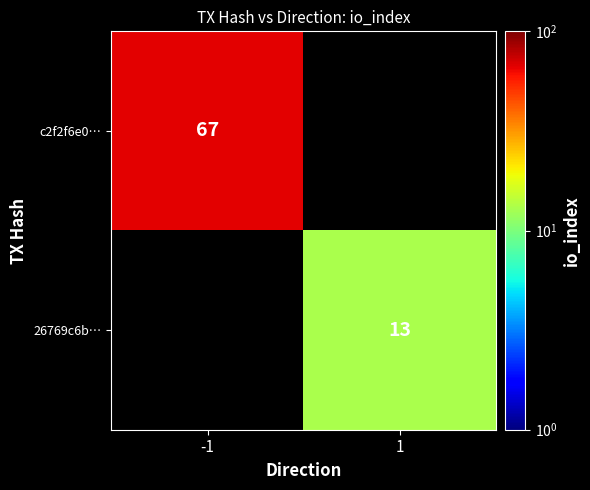

True or false: 26769c6b… has a value of 13 at 1.

True